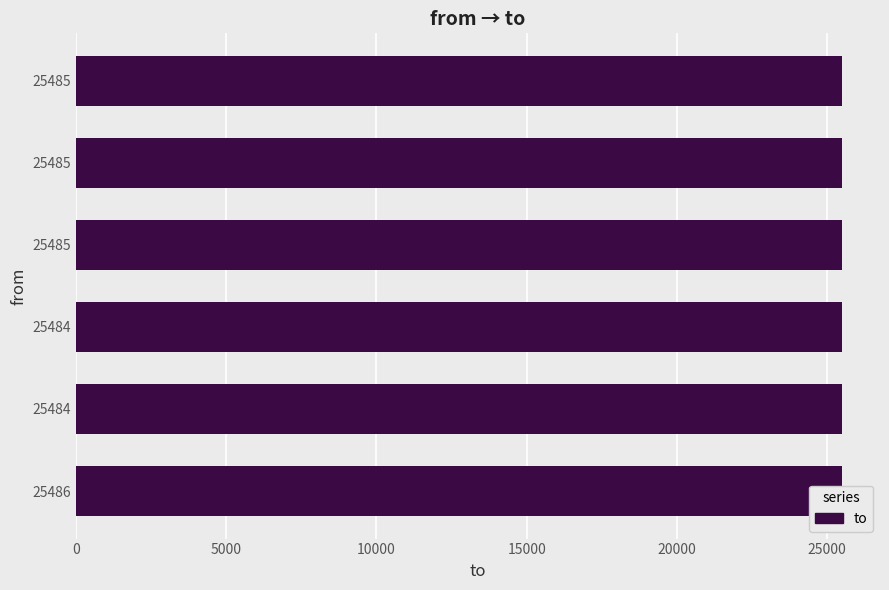

The value at 25485 is 44915. True or false?

False